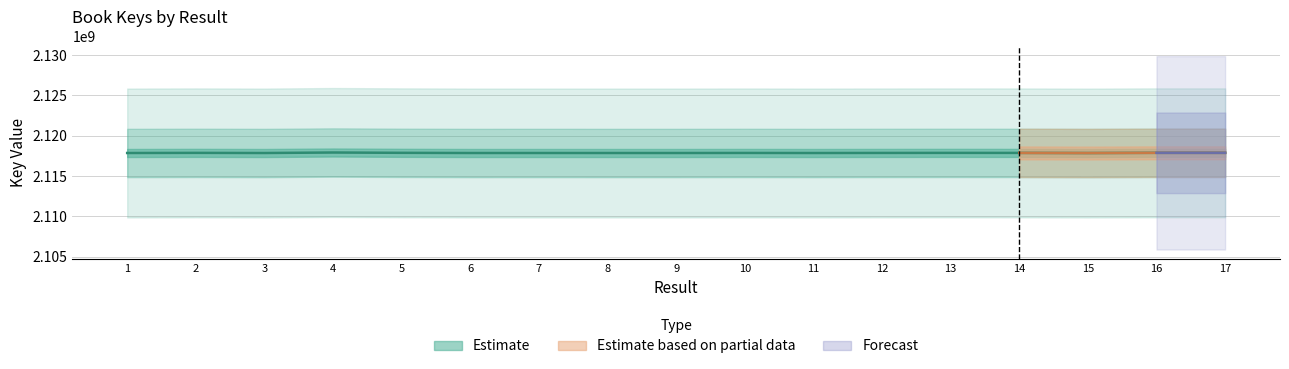

Between 12 and 14, which is larger?

14